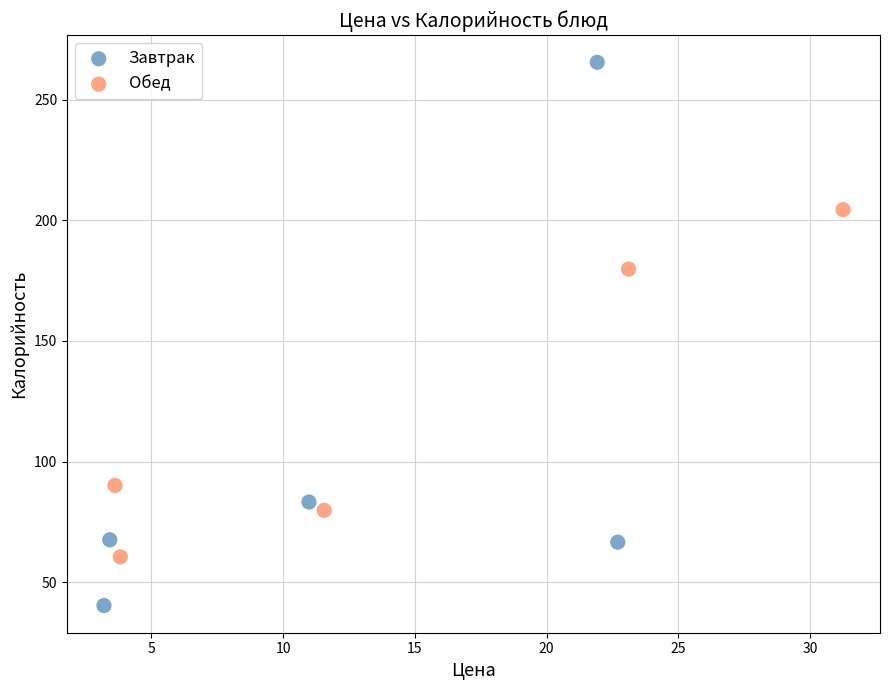

Which series has the widest spread of Y values?

Завтрак